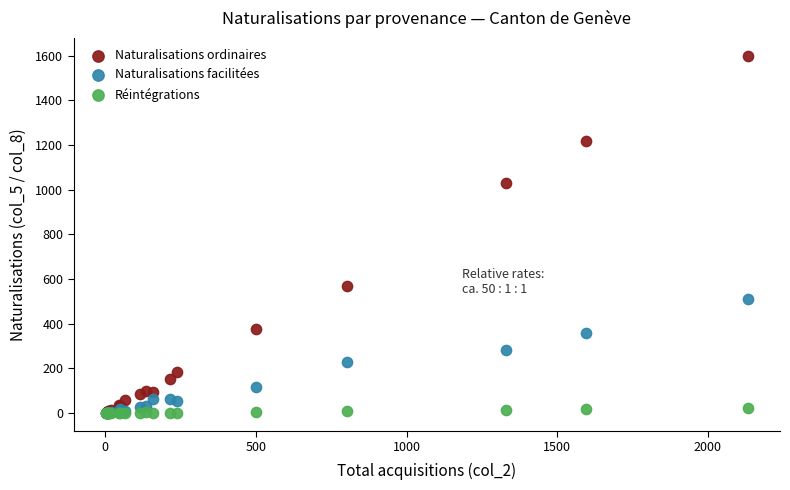

What are all the series names shown in the legend?

Naturalisations ordinaires, Naturalisations facilitées, Réintégrations